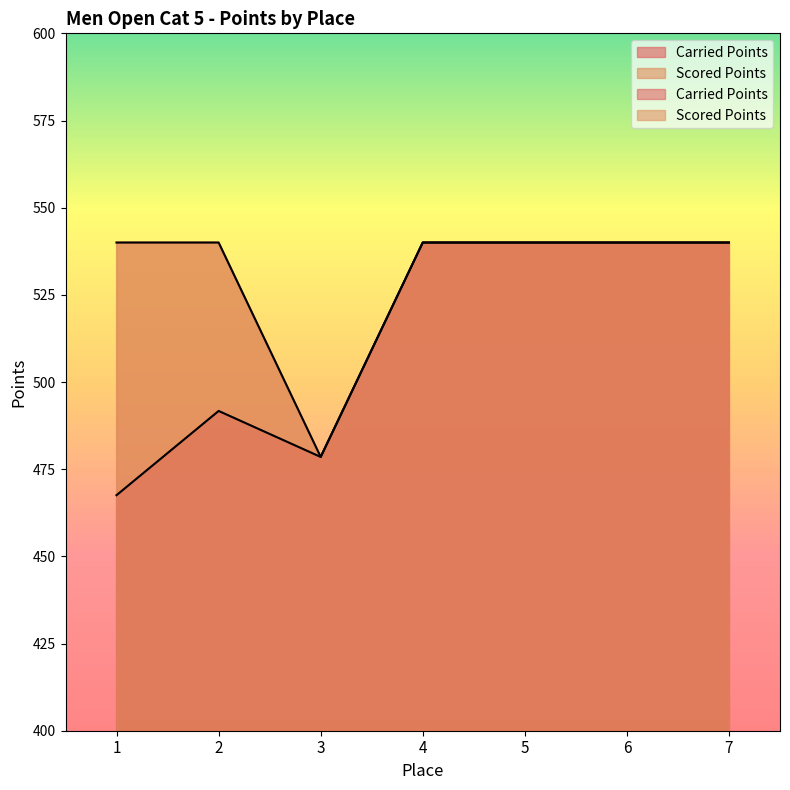

The value of Scored Points at 5 is 540.0. True or false?

True